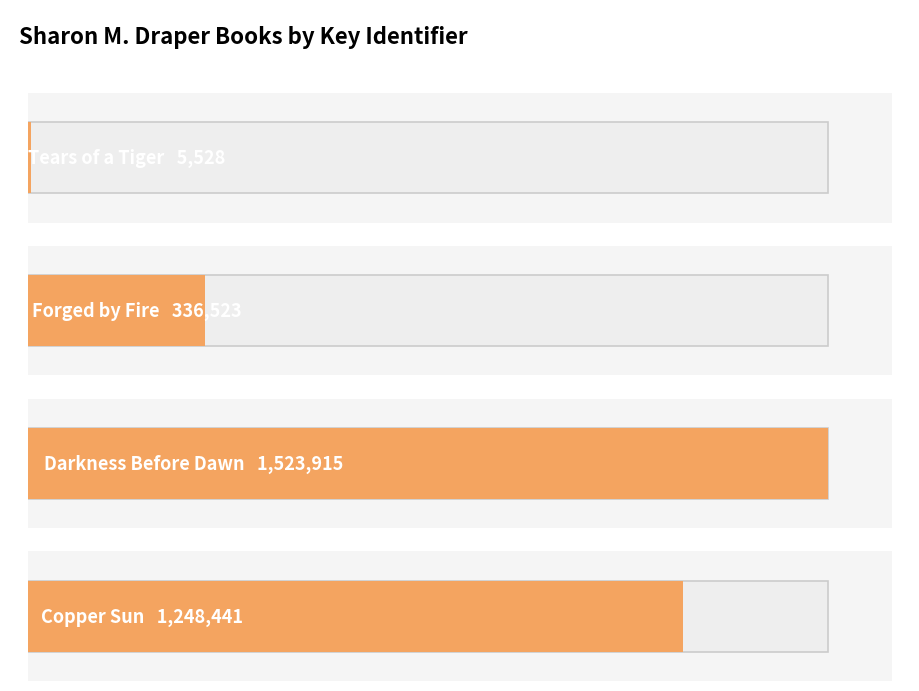

What is the maximum value shown in the chart?

1523915